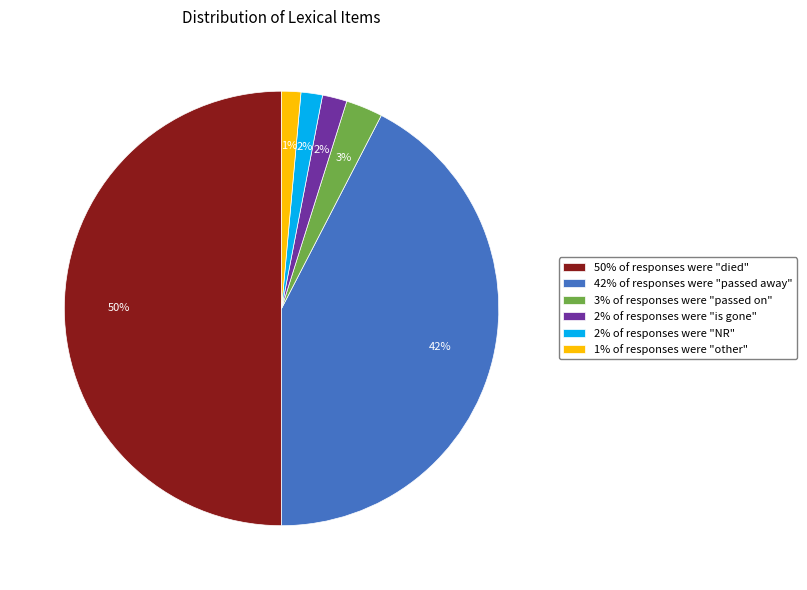

The 50% of responses were "died" slice represents 60% of the pie. True or false?

False